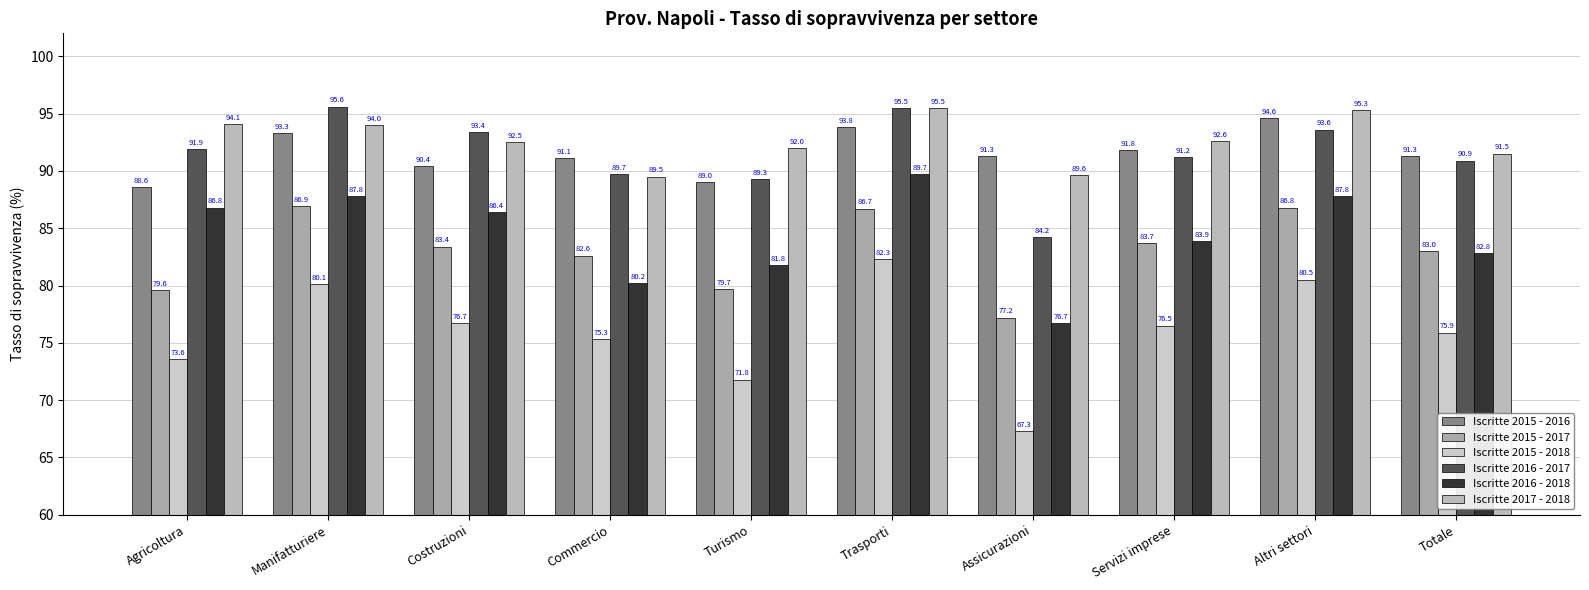

The Iscritte 2015 - 2017 series shows 82.6 at Commercio. True or false?

True